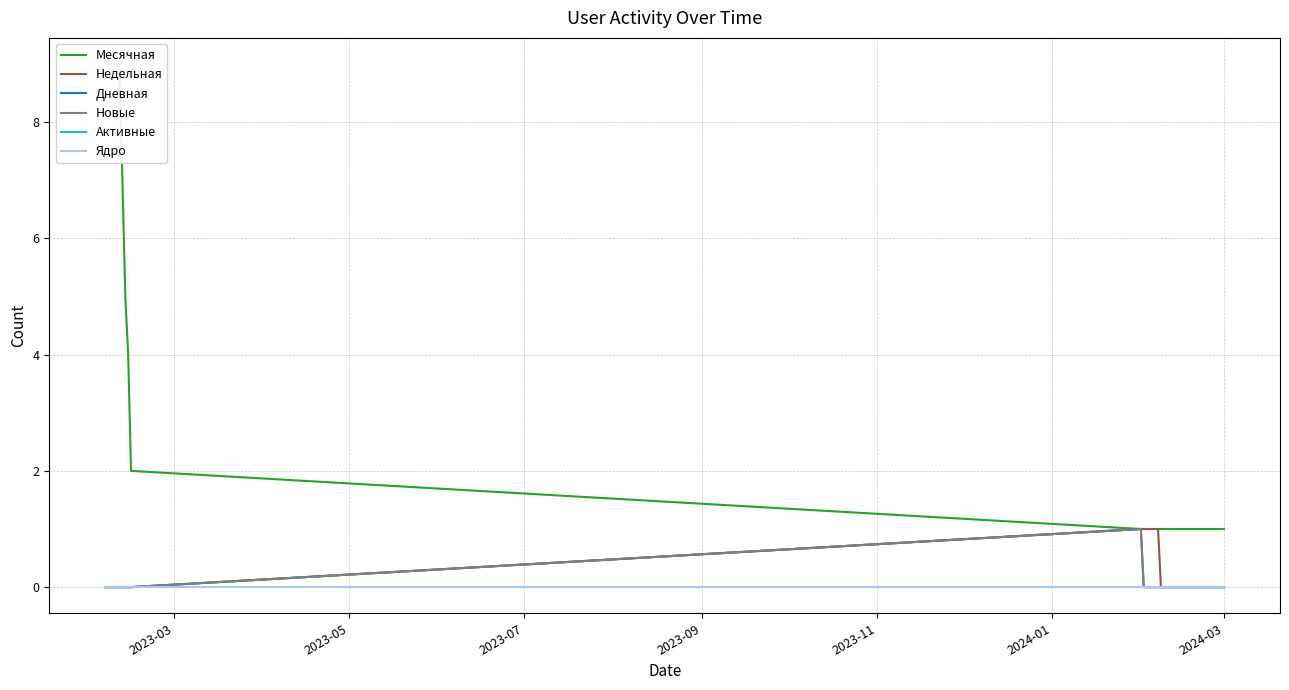

True or false: Недельная has a value of -1 at 8.

False